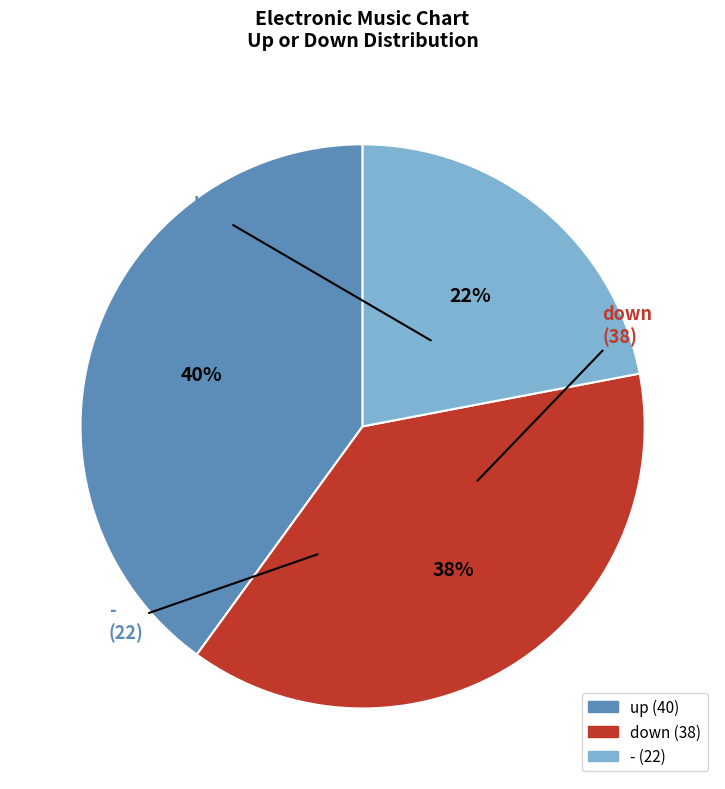

Is it true that down is 38% of the pie?

True